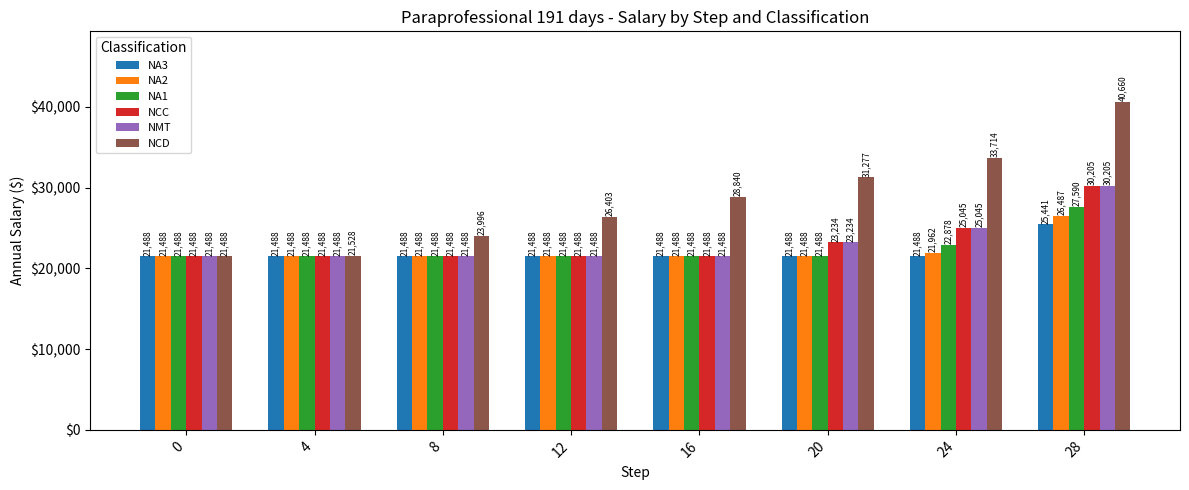

What is the value of the NMT bar at the 7th from the left?

25045